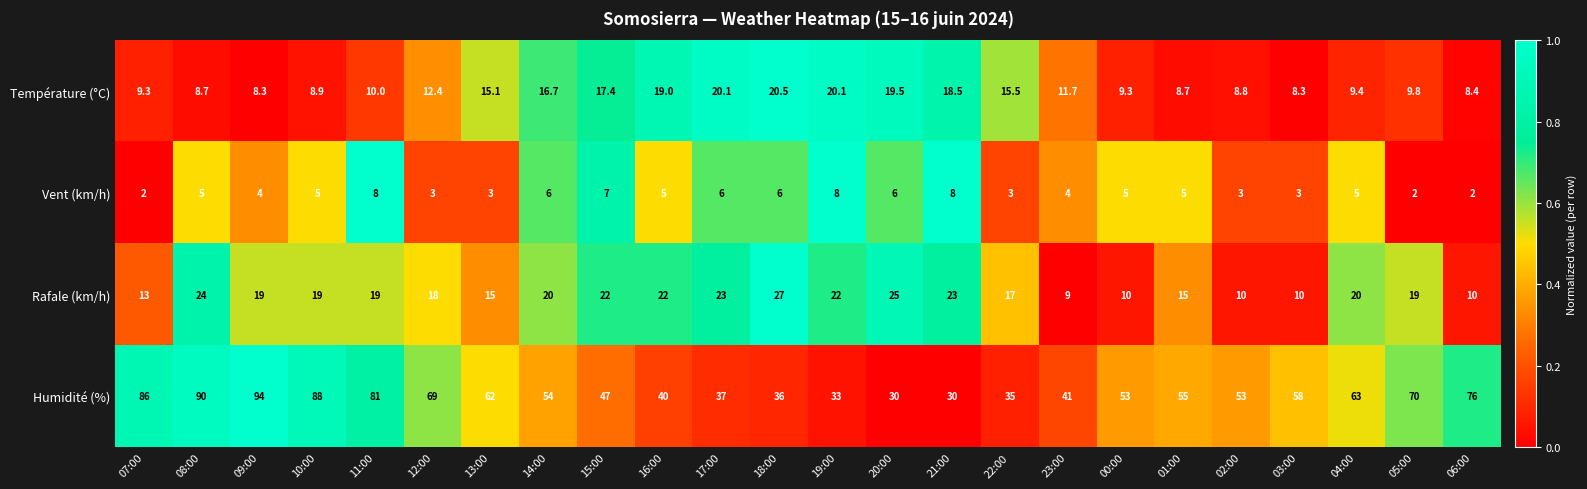

What value does the Vent (km/h) series have at 07:00?

2.0